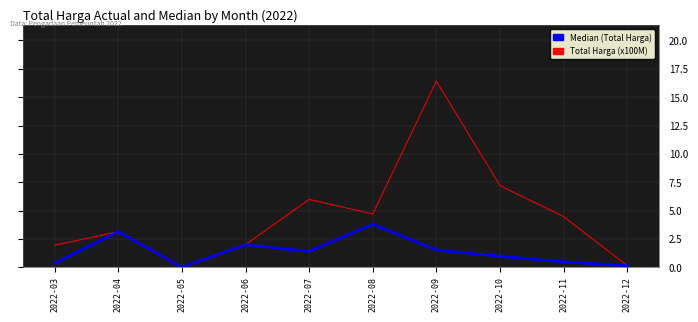

At which category does the chart reach its peak across all series?

2022-09